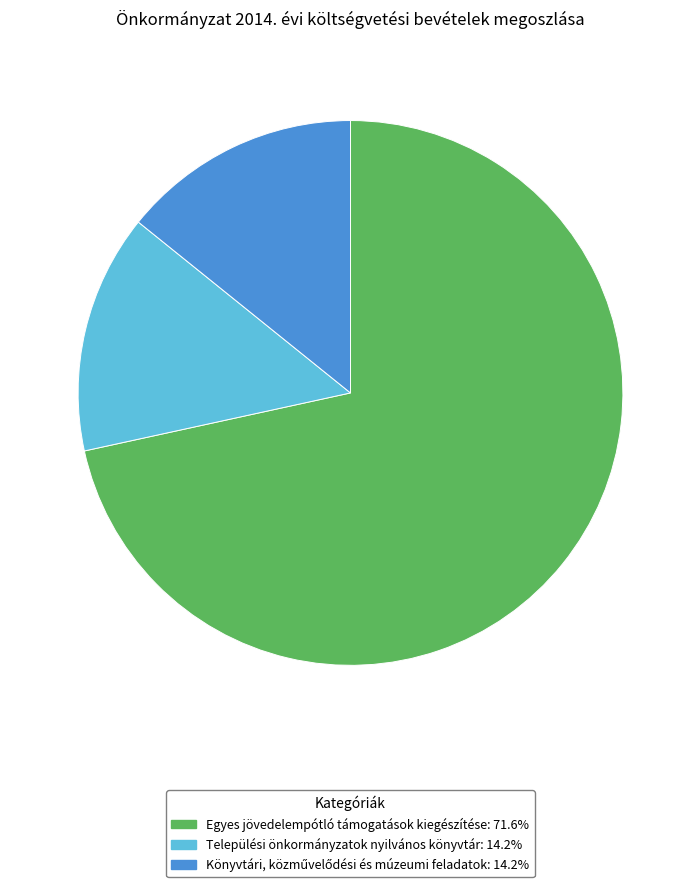

Which slice is the largest?

Egyes jövedelempótló támogatások kiegészítése